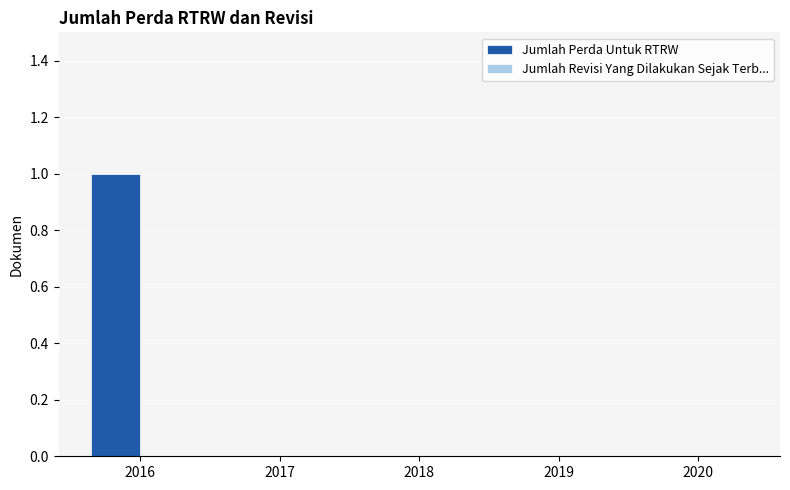

Between 2018 and 2016, which is larger?

2016